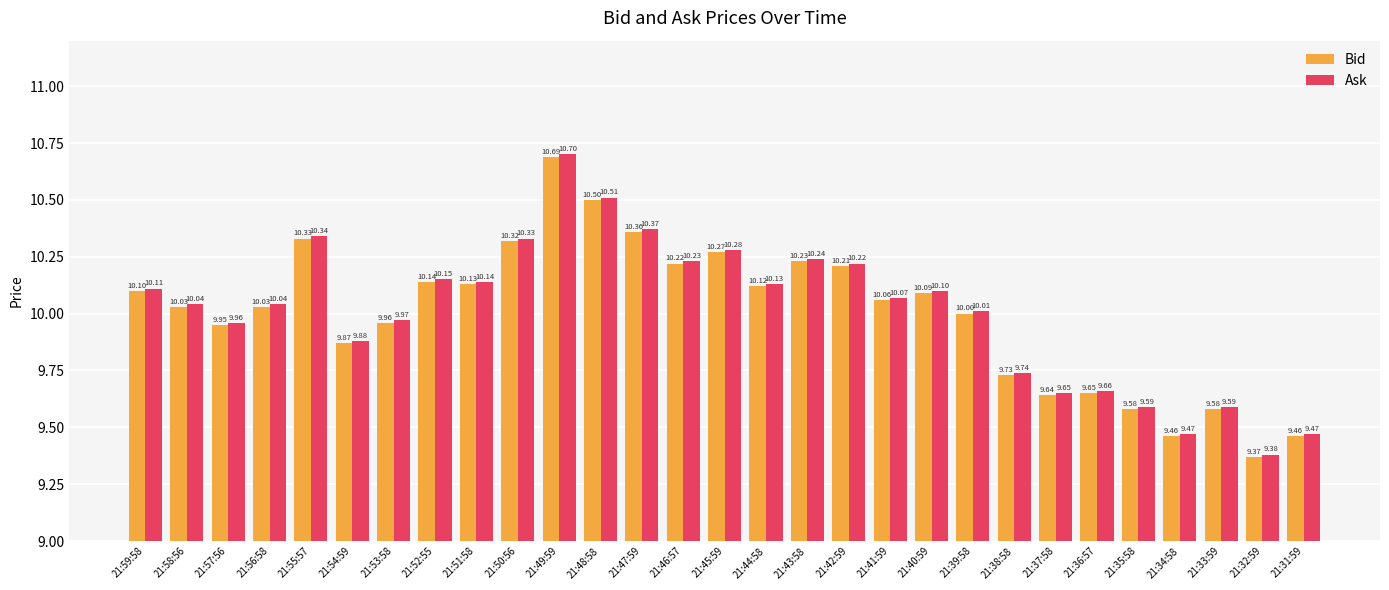

The value of Bid at 21:52:55 is 10.1. True or false?

True